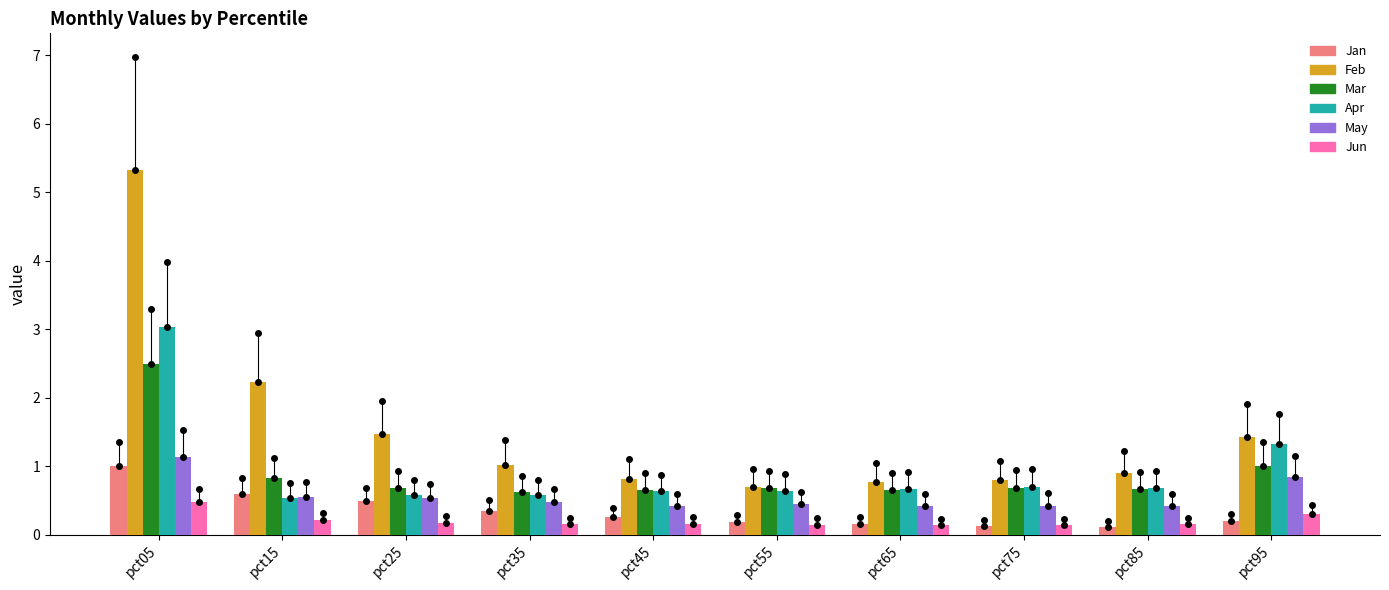

What is the value of the May bar at the 7th from the left?

0.4